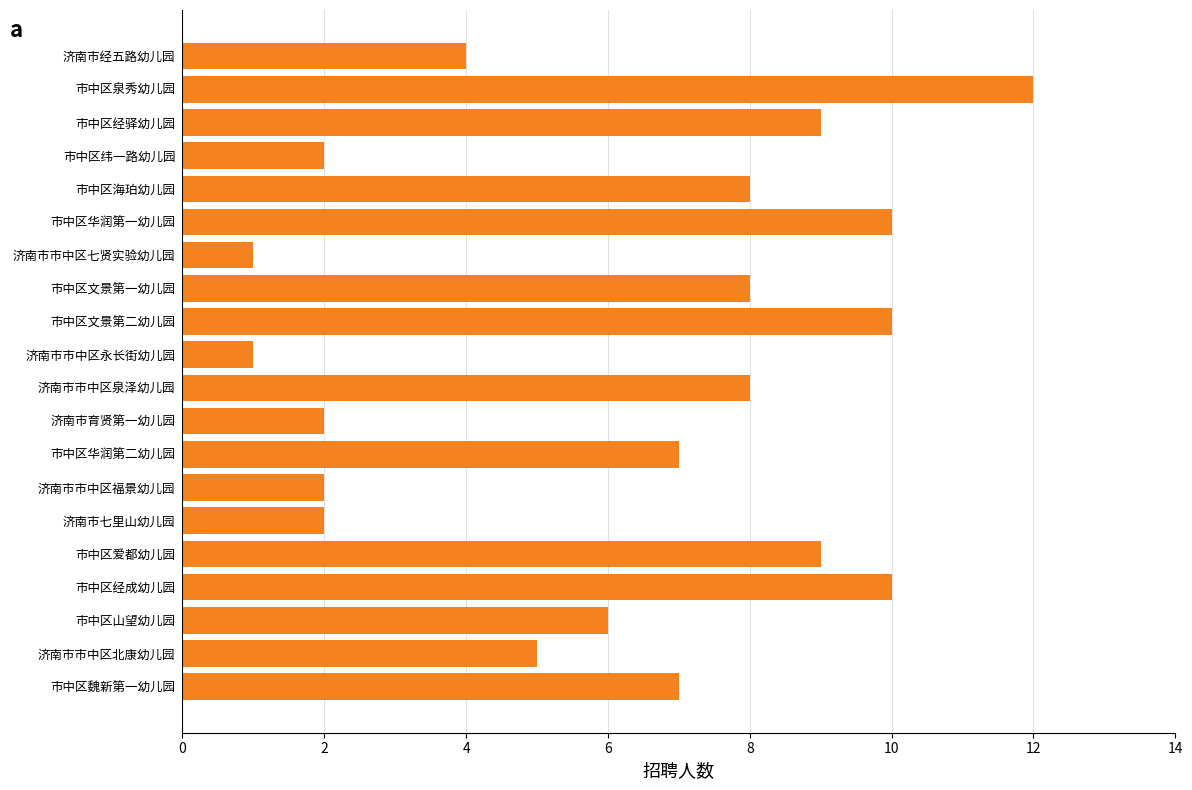

Is it true that the value at 市中区文景第二幼儿园 is 10?

True